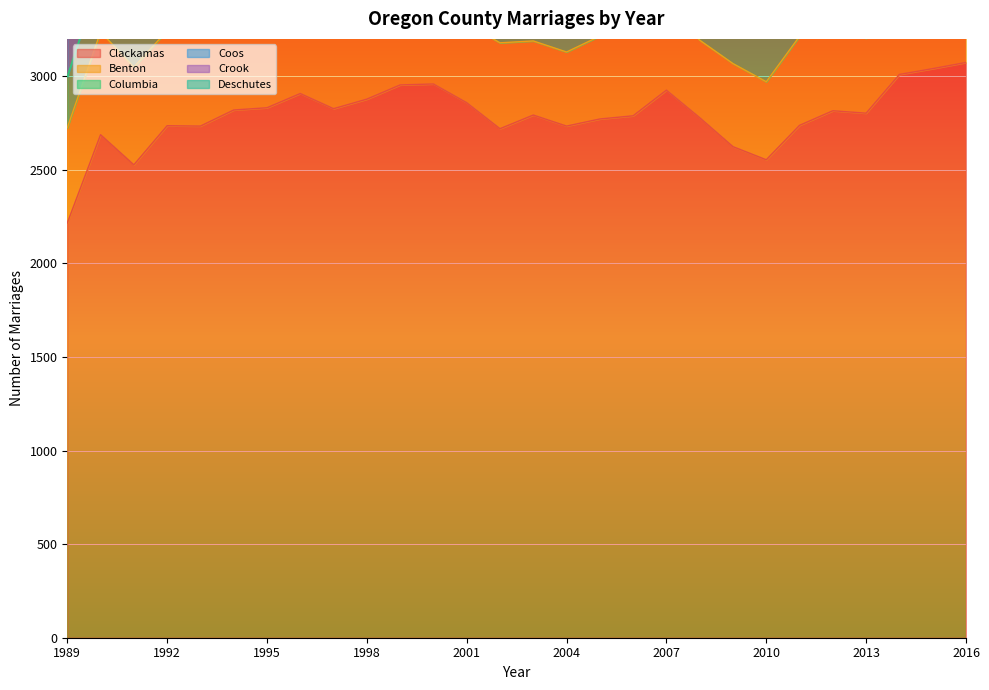

True or false: Clackamas and Deschutes intersect in this chart.

False